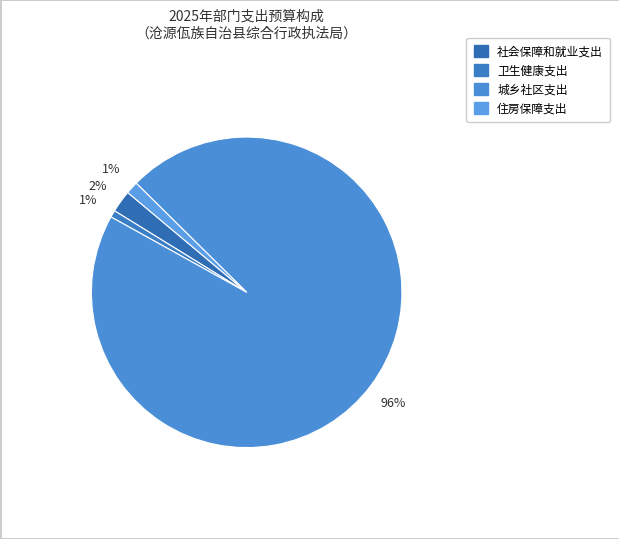

The 城乡社区支出 slice represents 96% of the pie. True or false?

True